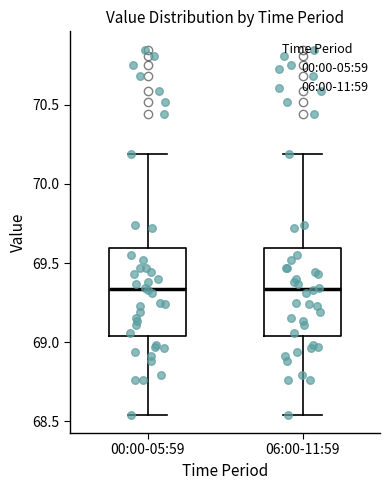

Reading left to right, read every box against the y-axis: the position of its median line, the range the box covers, and the ends of its whiskers. The values are not printed on the chart, so give them approximately, as read against the axis.

00:00-05:59: median 69.35, box 69.05 to 69.60, whiskers 68.55 to 70.20
06:00-11:59: median 69.35, box 69.05 to 69.60, whiskers 68.55 to 70.20